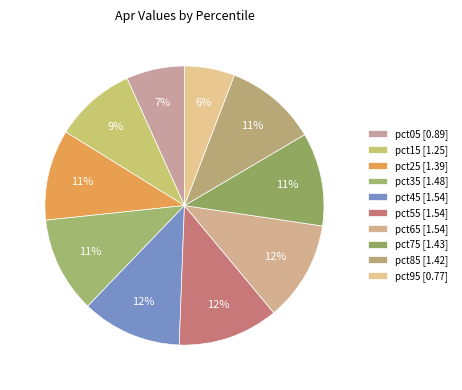

Rank the categories by value from highest to lowest.

pct55, pct65, pct45, pct35, pct75, pct85, pct25, pct15, pct05, pct95